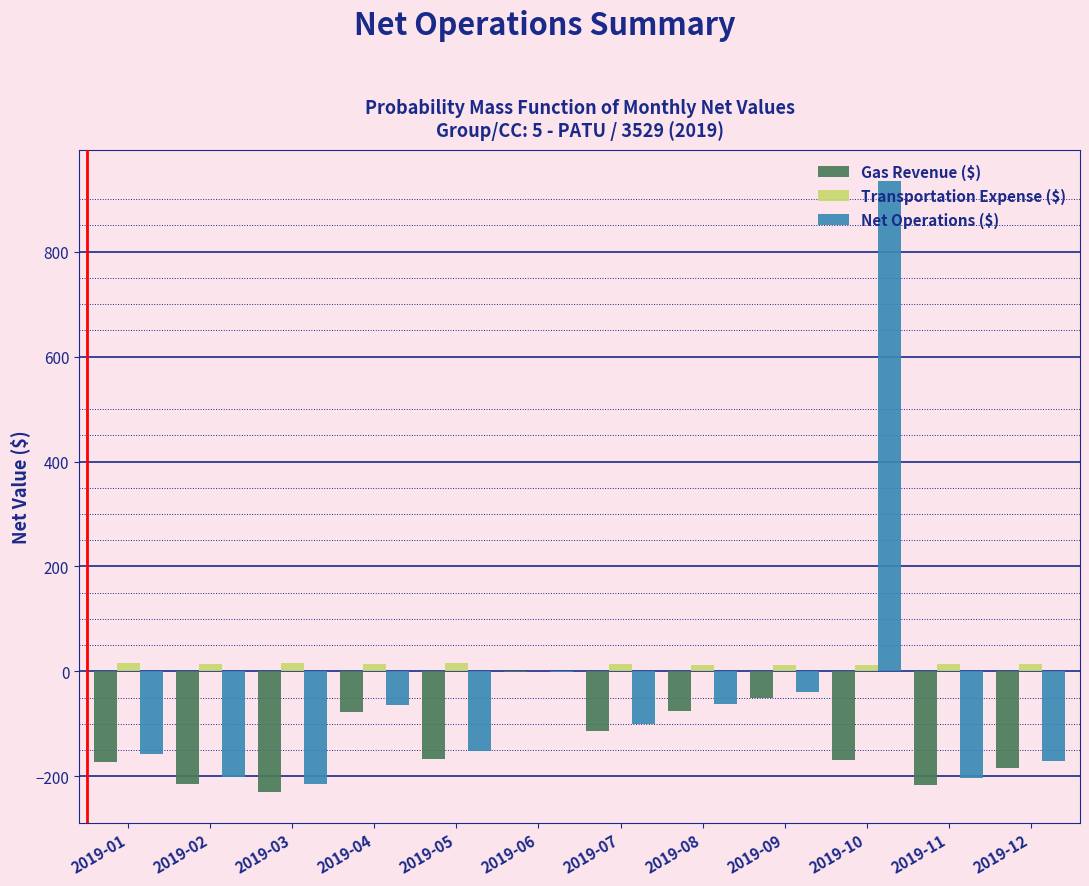

At which category is the sum across all series the highest?

2019-10